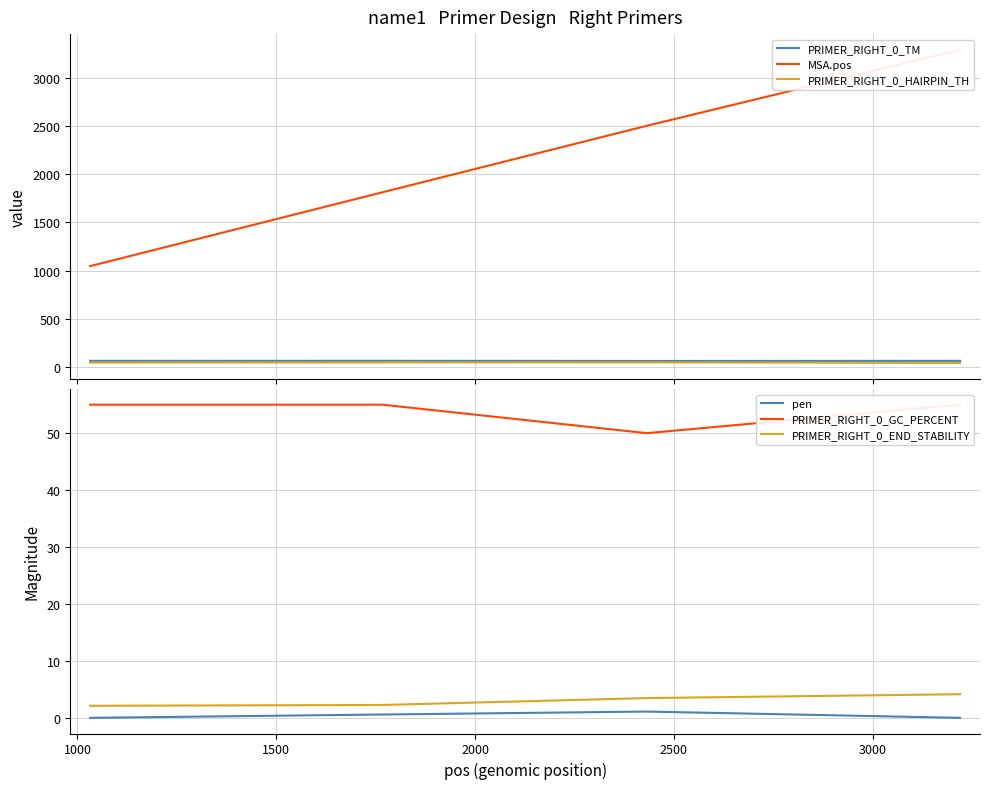

Reading left to right, transcribe all the data shown in this chart.

PRIMER_RIGHT_0_TM: 60.0	60.6	58.9	60.0
MSA.pos: 1046.0	1814.0	2506.0	3297.0
PRIMER_RIGHT_0_HAIRPIN_TH: 41.8	43.5	44.4	38.3
pen: 0.0	0.6	1.1	0.0
PRIMER_RIGHT_0_GC_PERCENT: 55.0	55.0	50.0	55.0
PRIMER_RIGHT_0_END_STABILITY: 2.1	2.3	3.5	4.2